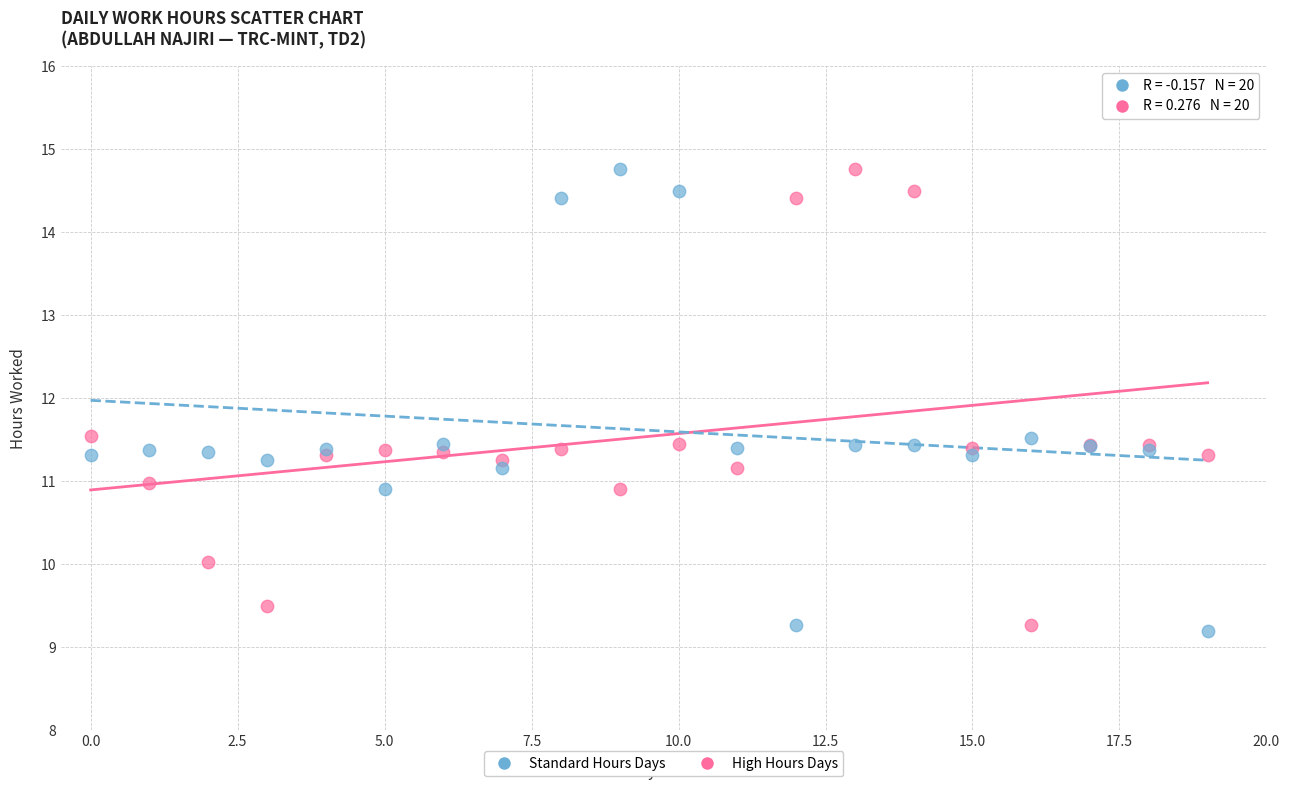

What are all the series names shown in the legend?

Standard Hours Days, High Hours Days